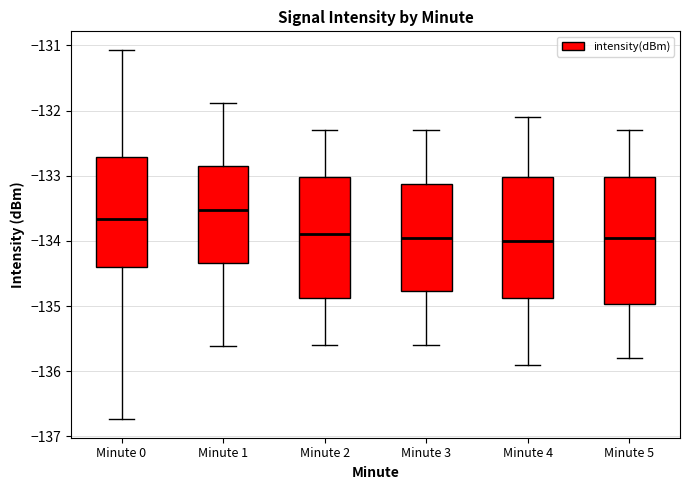

Reading left to right, read every box against the y-axis: the position of its median line, the range the box covers, and the ends of its whiskers. The values are not printed on the chart, so give them approximately, as read against the axis.

Minute 0: median -133.7, box -134.4 to -132.7, whiskers -136.7 to -131.1
Minute 1: median -133.5, box -134.3 to -132.9, whiskers -135.6 to -131.9
Minute 2: median -133.9, box -134.9 to -133.0, whiskers -135.6 to -132.3
Minute 3: median -133.9, box -134.8 to -133.1, whiskers -135.6 to -132.3
Minute 4: median -134.0, box -134.9 to -133.0, whiskers -135.9 to -132.1
Minute 5: median -133.9, box -135.0 to -133.0, whiskers -135.8 to -132.3